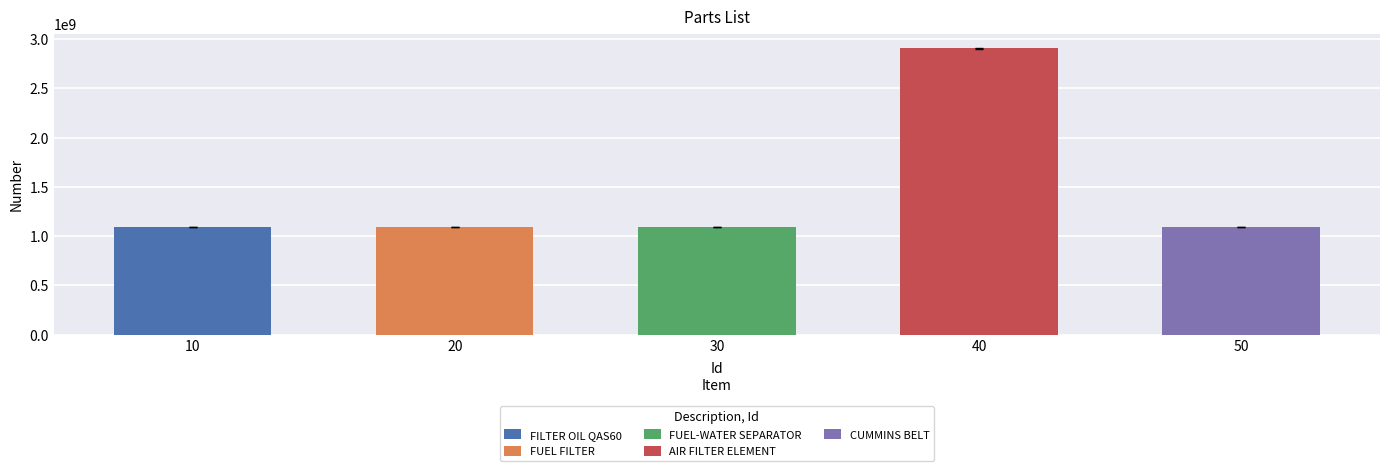

The value of Number at 50 is 1094451760. True or false?

True